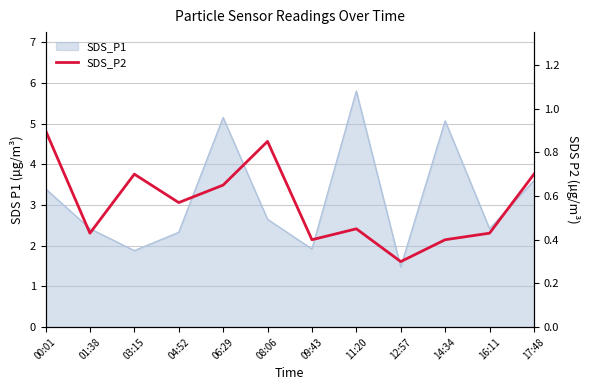

What is the label of the 3rd point from the left?

03:15